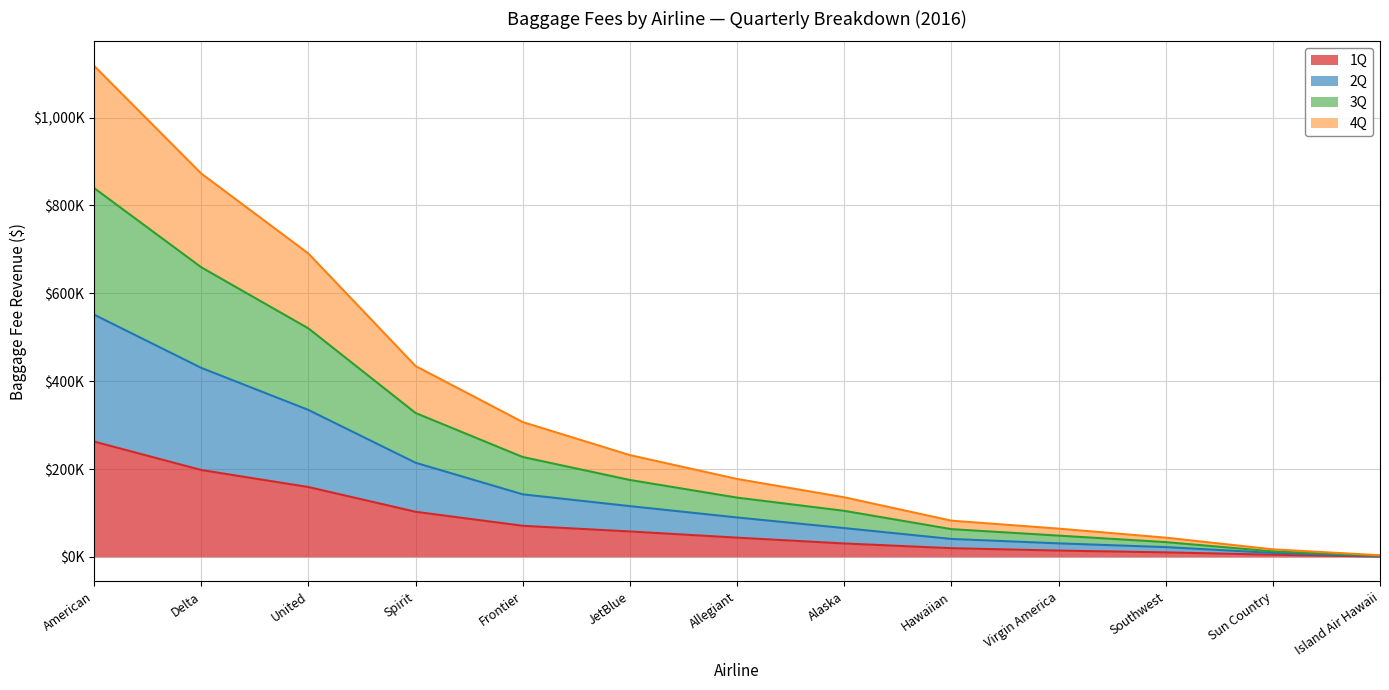

Does the chart have visible grid lines?

Yes